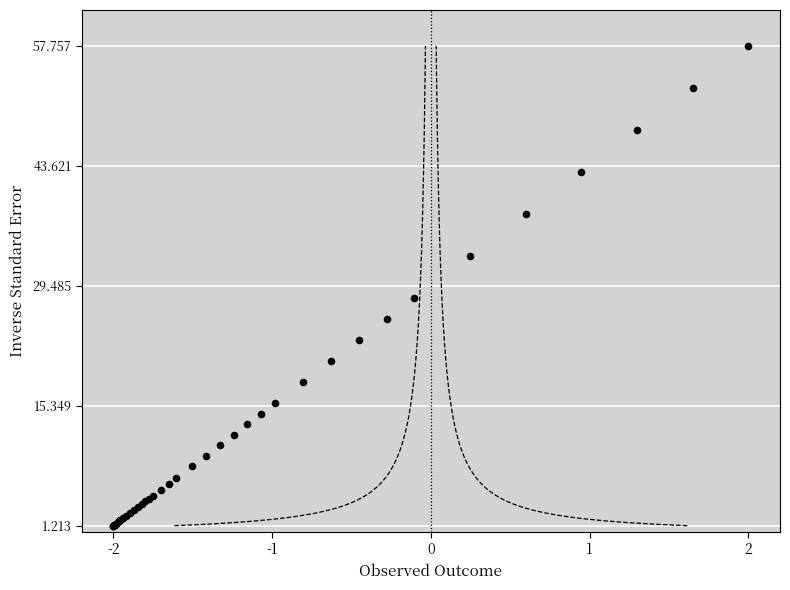

What Y value in the scatter plot is closest to 29?

28.0